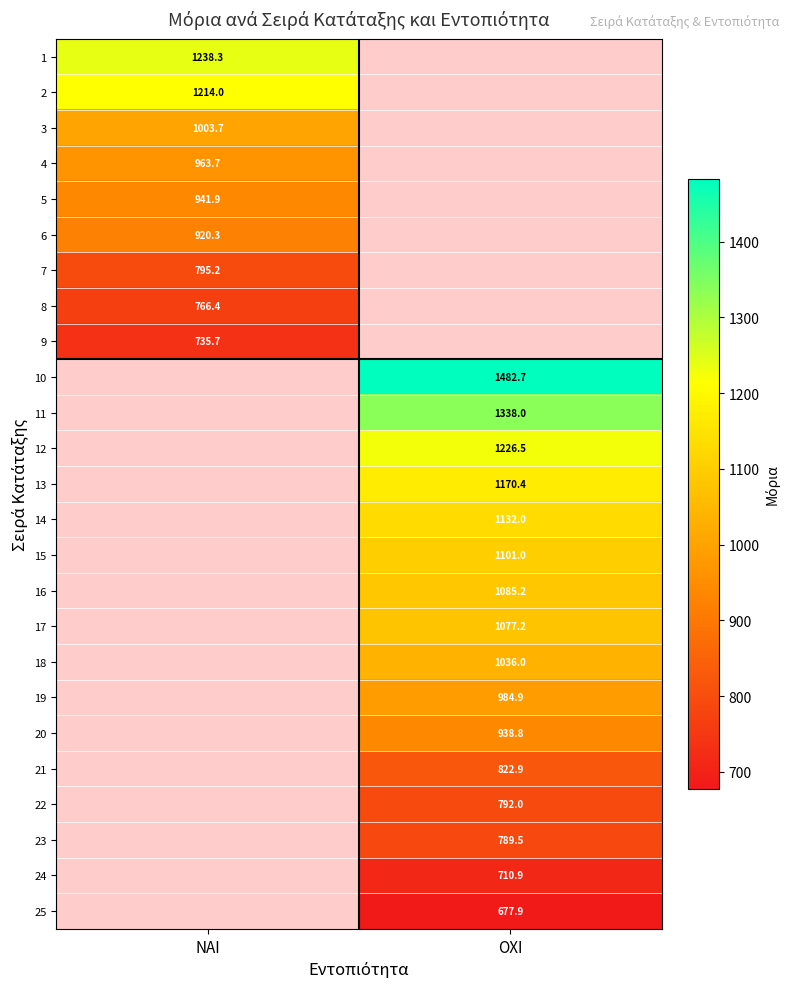

Is it true that 12 equals 1226.5 at OXI?

True